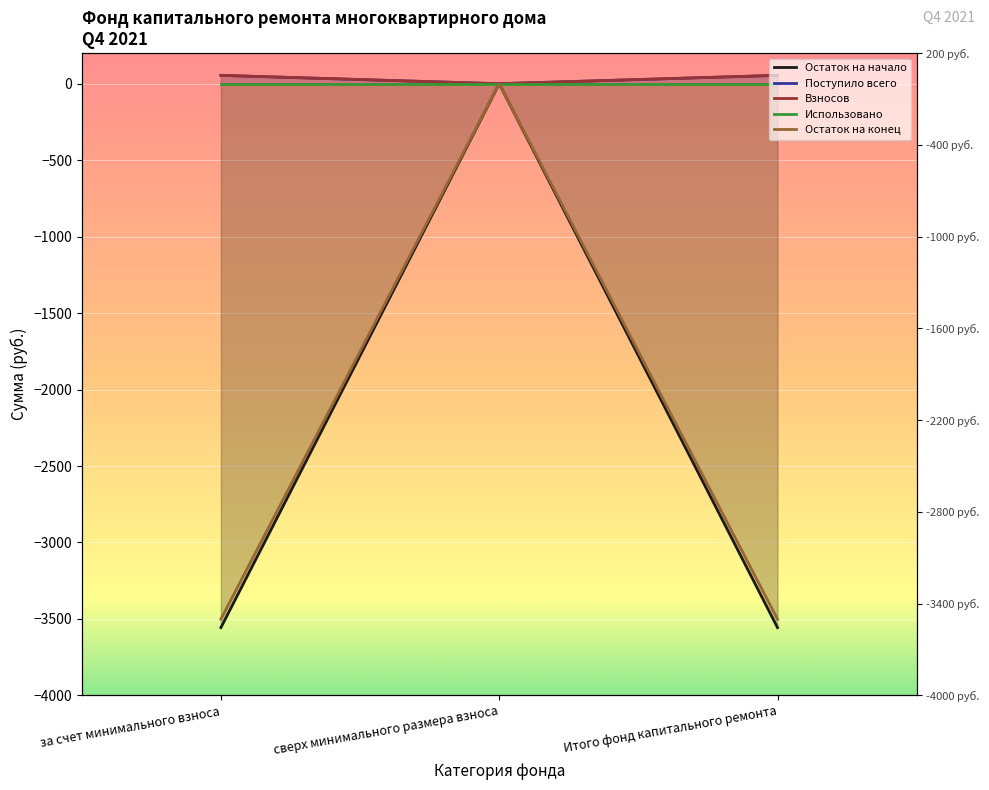

Which category has the highest value across all series?

за счет минимального взноса